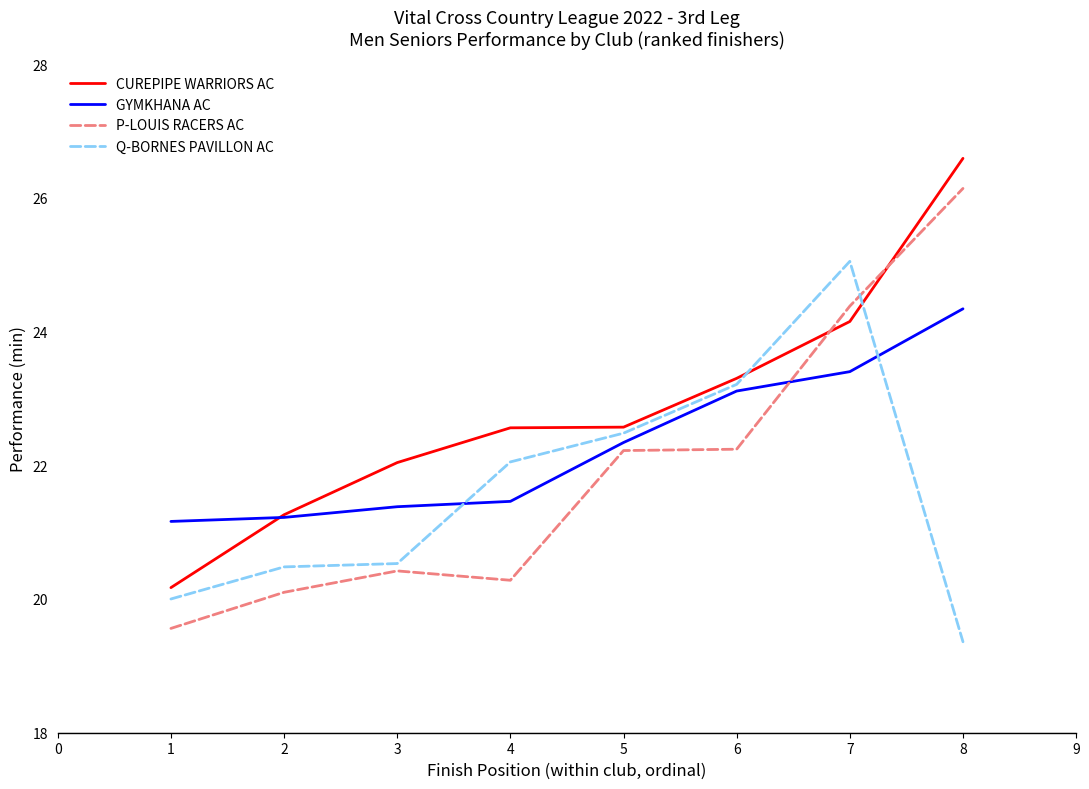

What is the difference between the highest and lowest values at 3?

1.6